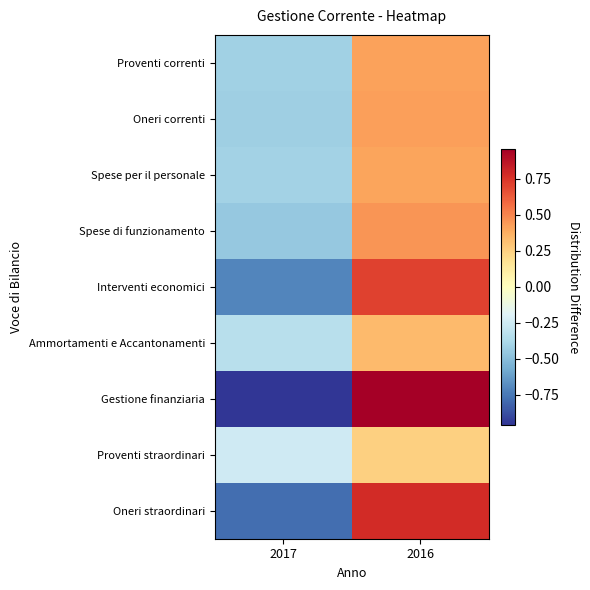

Between 2017 and 2016, which series saw the biggest shift?

Gestione finanziaria